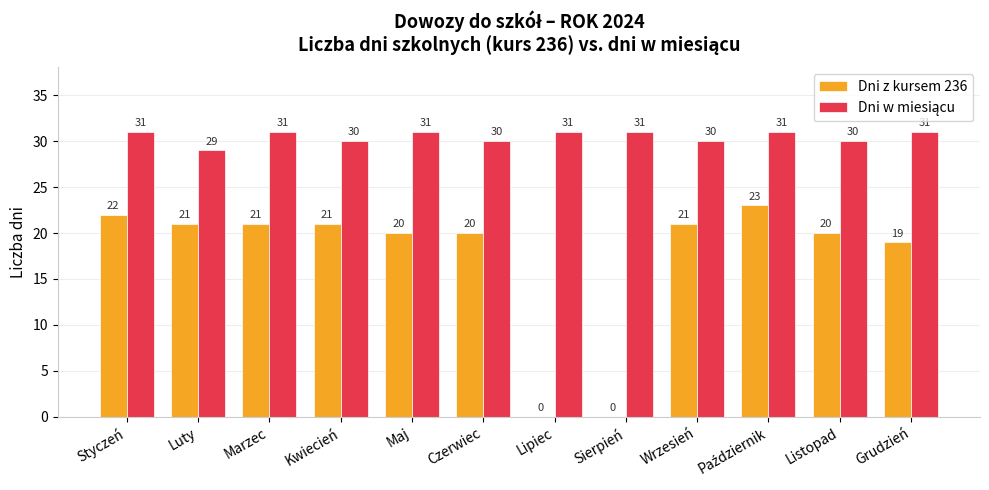

What value does the Dni z kursem 236 series have at Wrzesień, to the nearest 5?

20